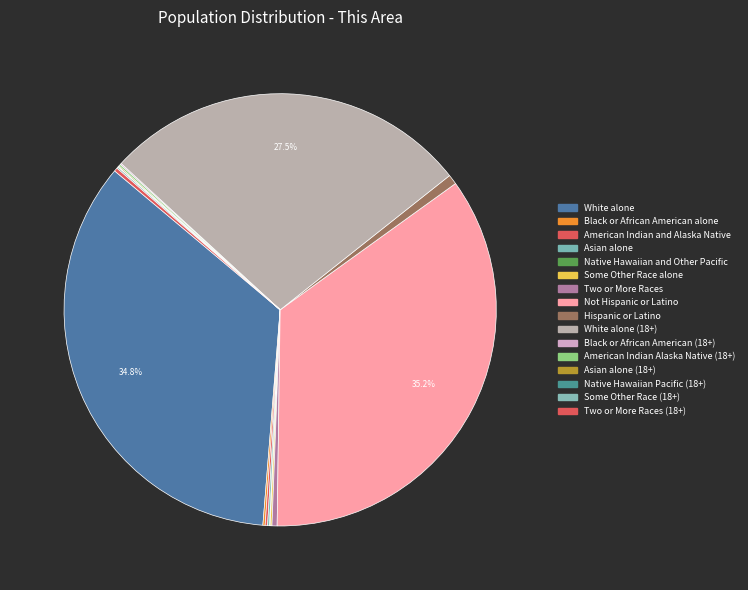

Rank the categories by value from lowest to highest.

Native Hawaiian Pacific (18+), Native Hawaiian and Other Pacific, Asian alone (18+), Black or African American (18+), Some Other Race (18+), Some Other Race alone, Asian alone, American Indian Alaska Native (18+), Black or African American alone, American Indian and Alaska Native, Two or More Races (18+), Two or More Races, Hispanic or Latino, White alone (18+), White alone, Not Hispanic or Latino